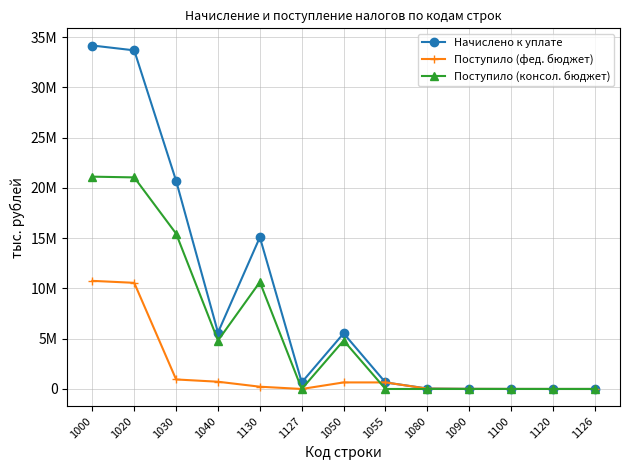

How many times do Поступило (фед. бюджет) and Начислено к уплате cross each other?

2